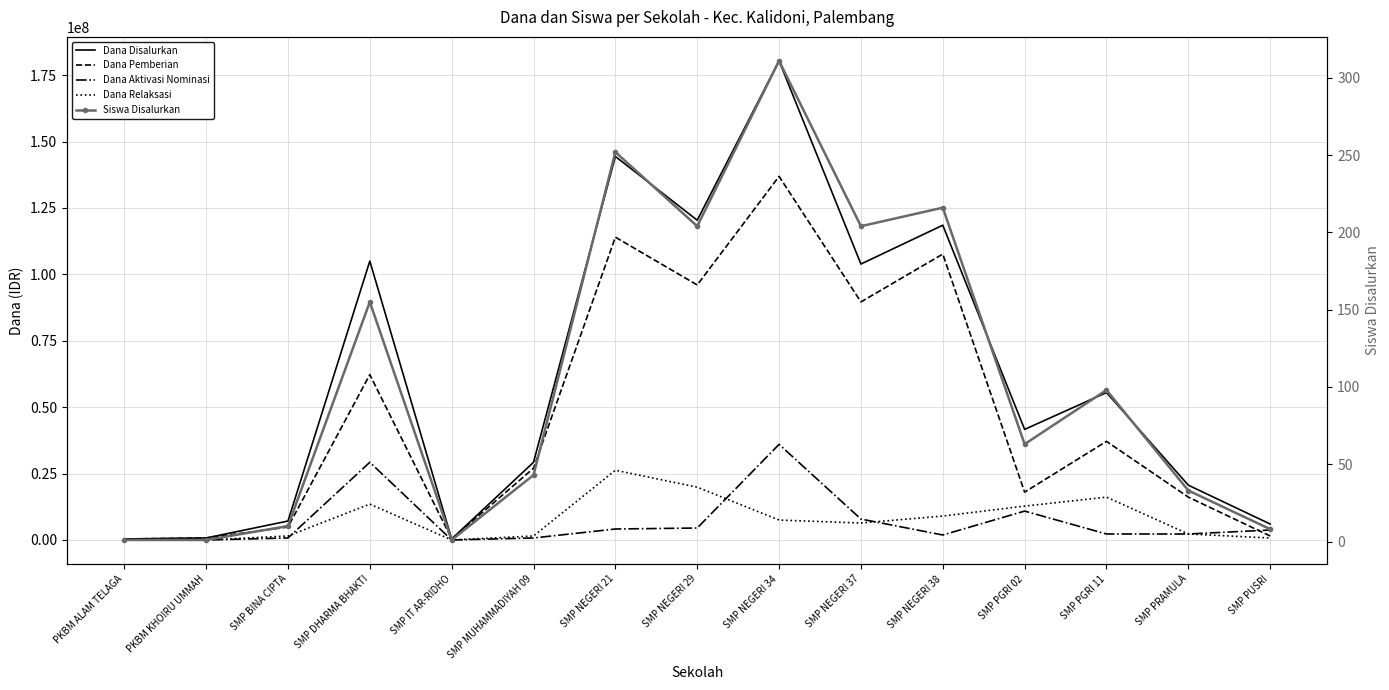

What is the label of the 7th point from the right?

SMP NEGERI 34